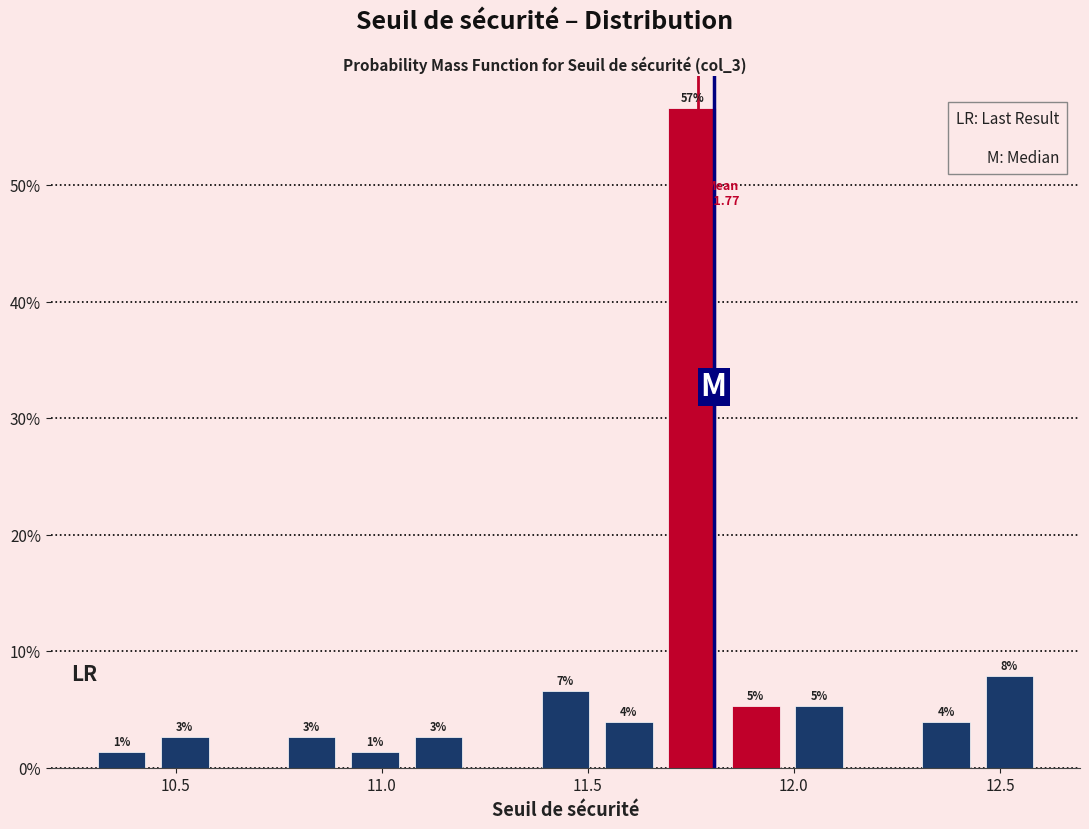

Around what value on the x-axis is the tallest bar? Give the approximate position of its centre, as read against the axis.

11.75